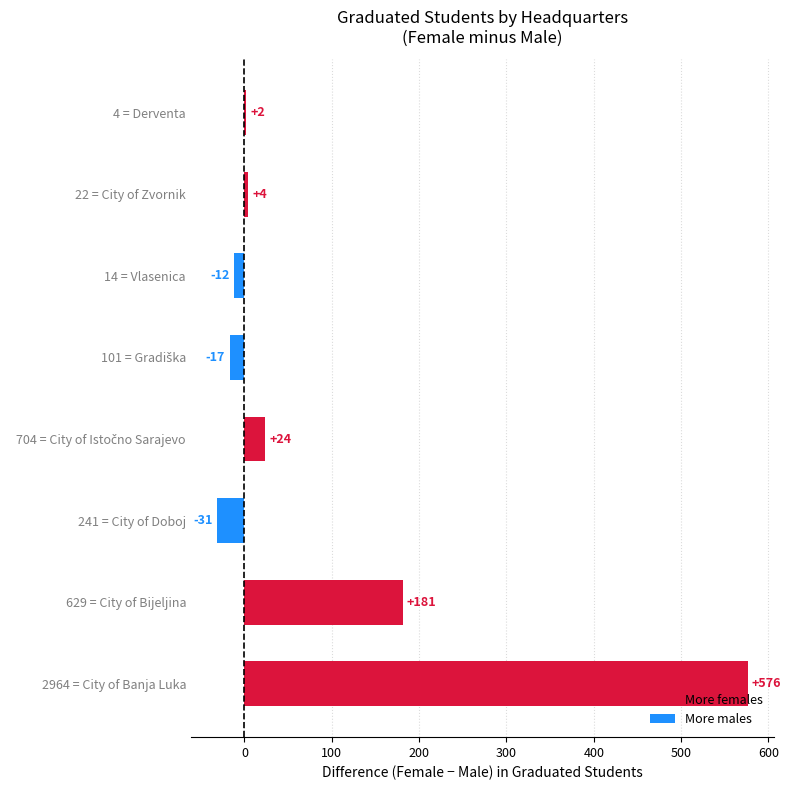

Approximately how many times larger is the value at 2964 = City of Banja Luka compared to 22 = City of Zvornik?

144.0